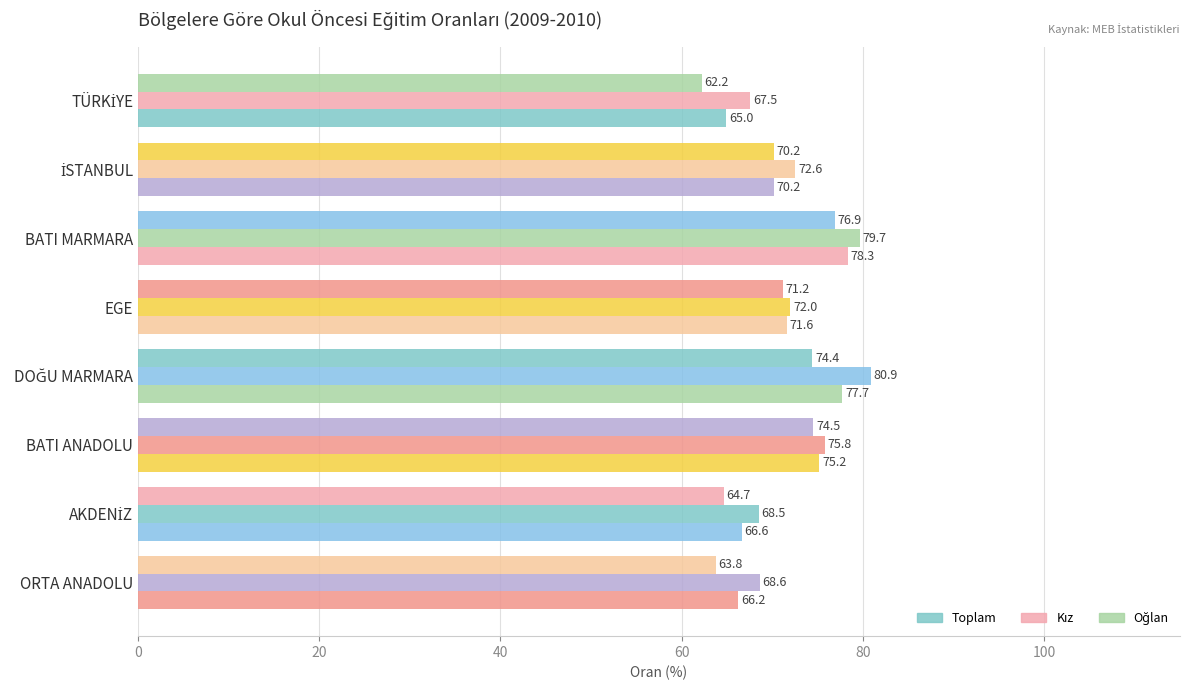

How many values in the Toplam series exceed 71?

4